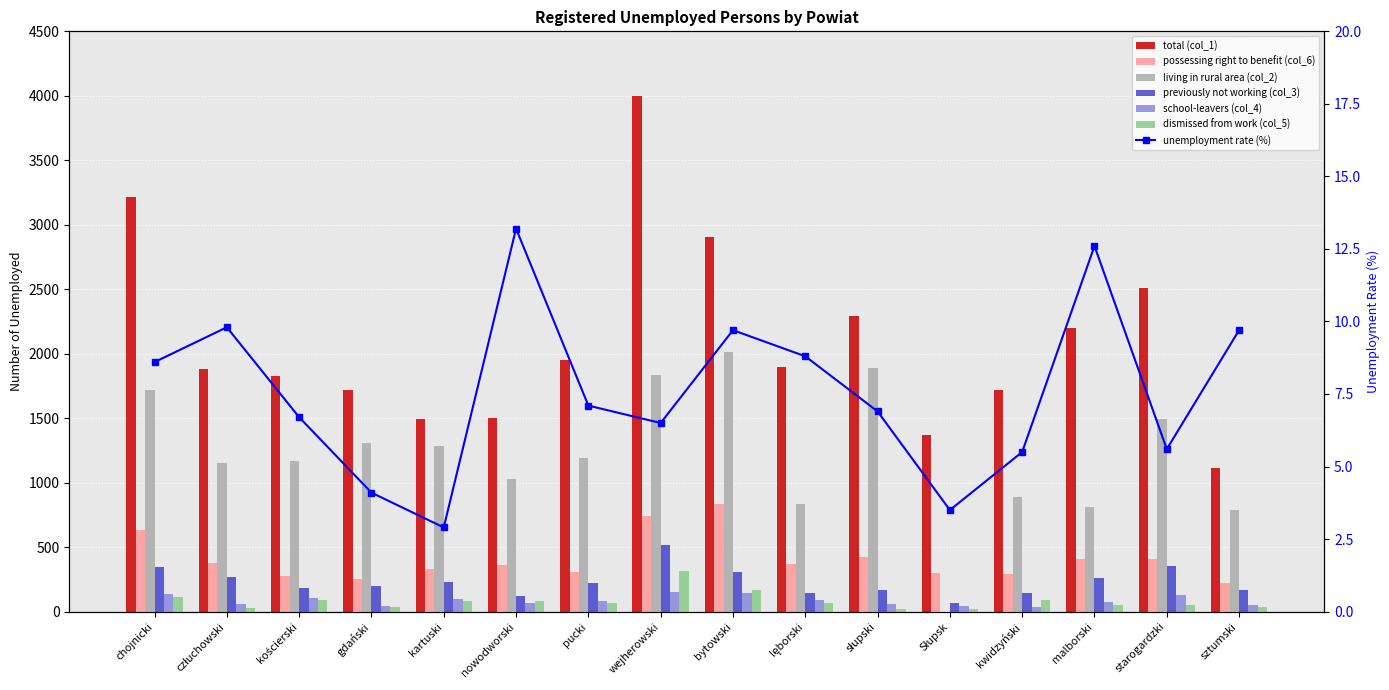

Are the bars horizontal?

No